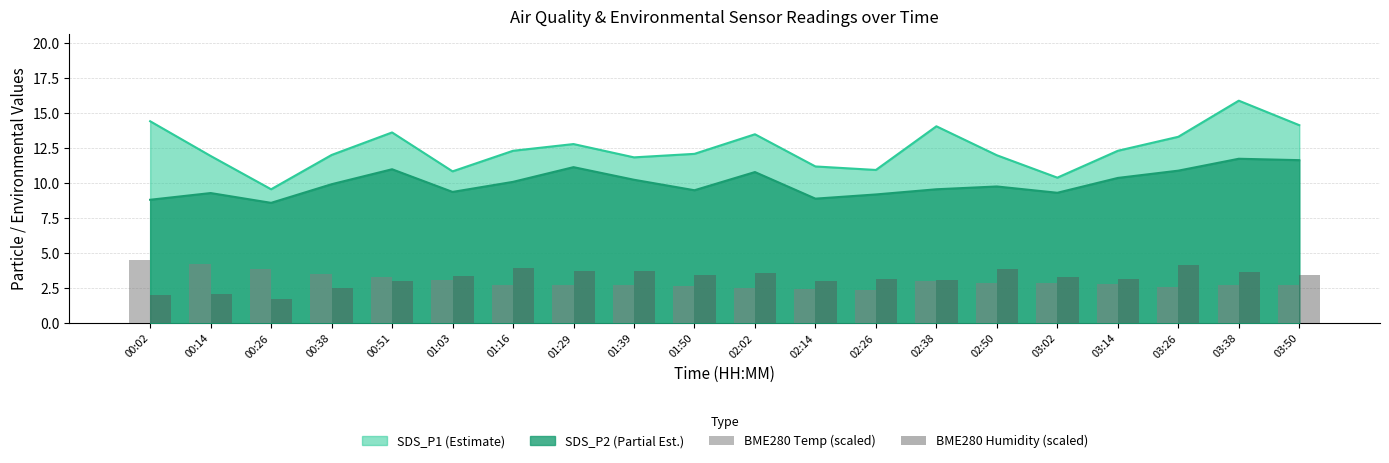

Are the bars horizontal?

No